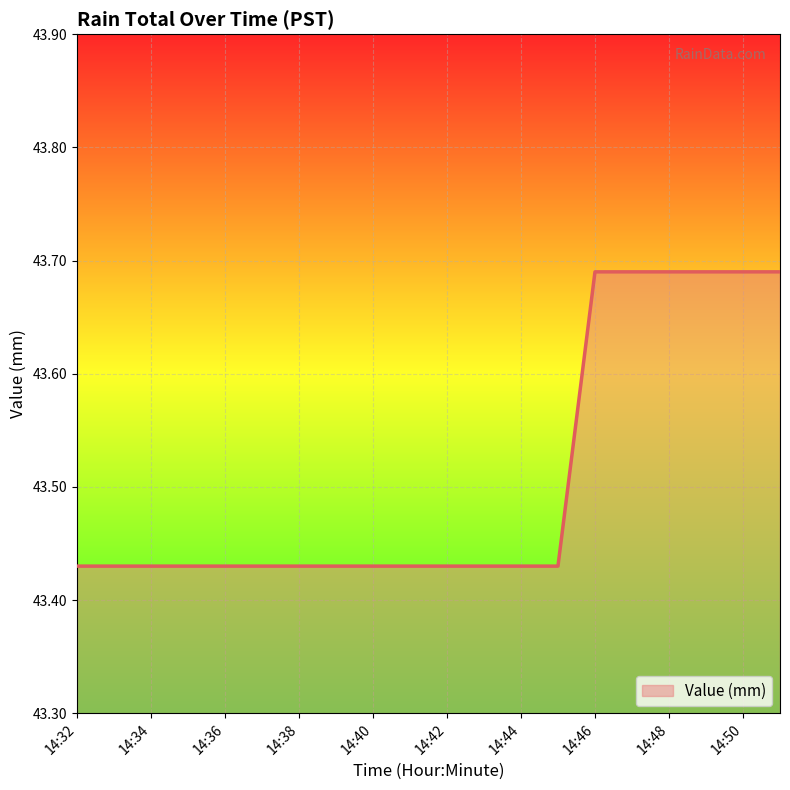

What is the difference between the maximum and minimum values?

0.3